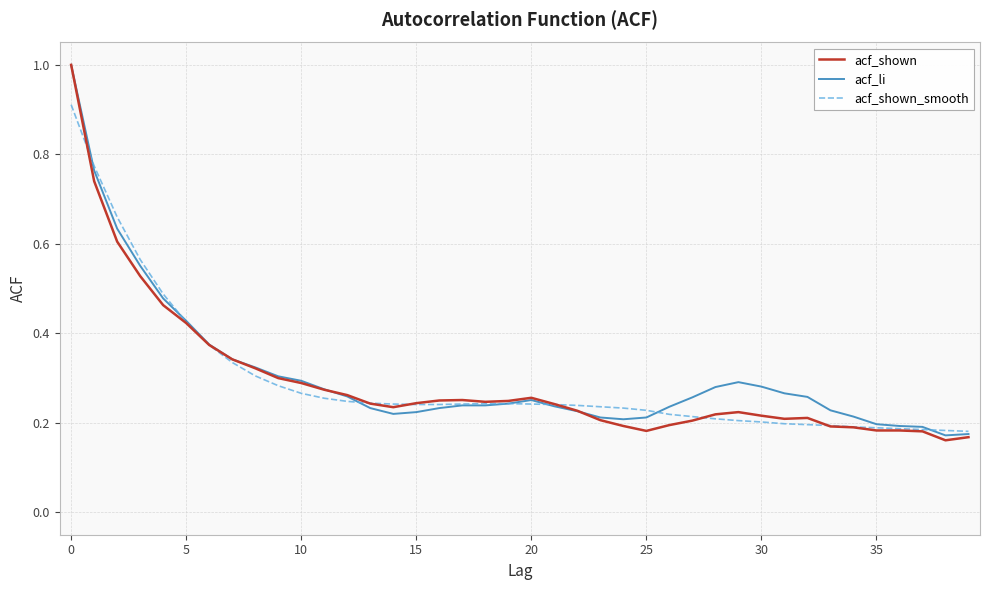

Which series has the widest spread of values?

acf_shown